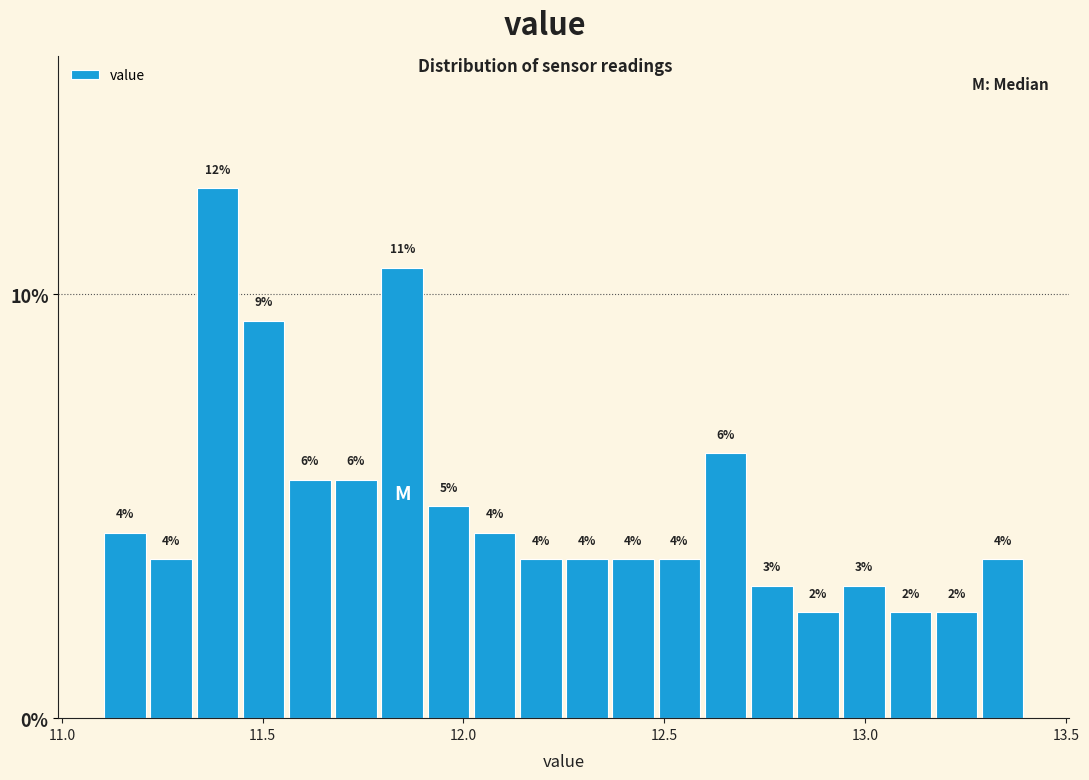

Read against the x-axis, roughly where is the centre of the tallest bar?

11.40